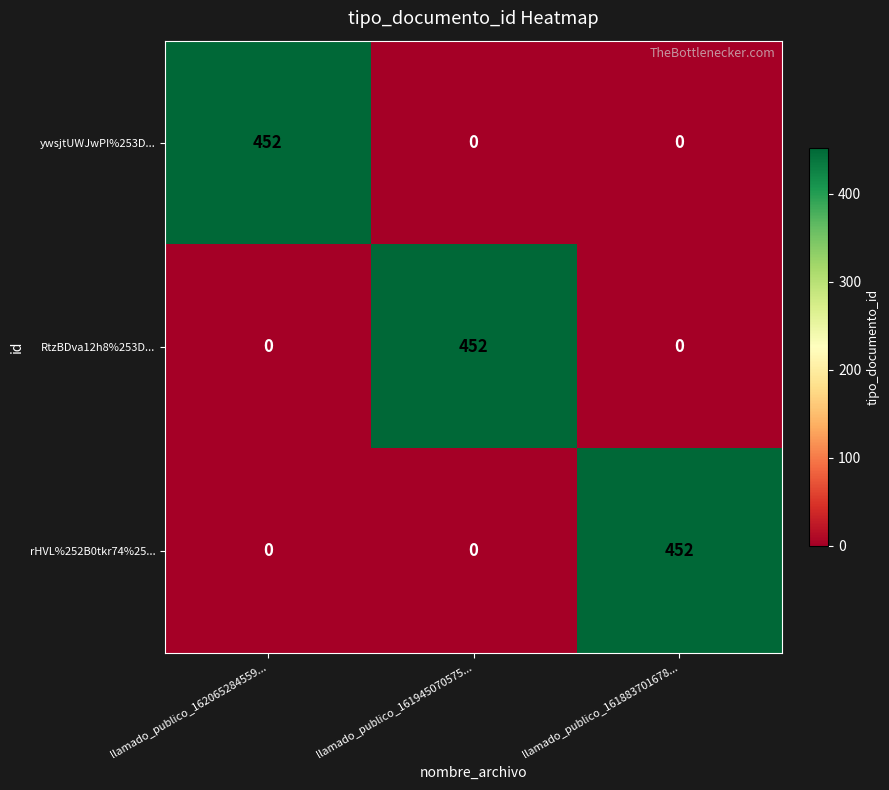

Is it true that ywsjtUWJwPI%253D... equals 0 at llamado_publico_161883701678...?

True